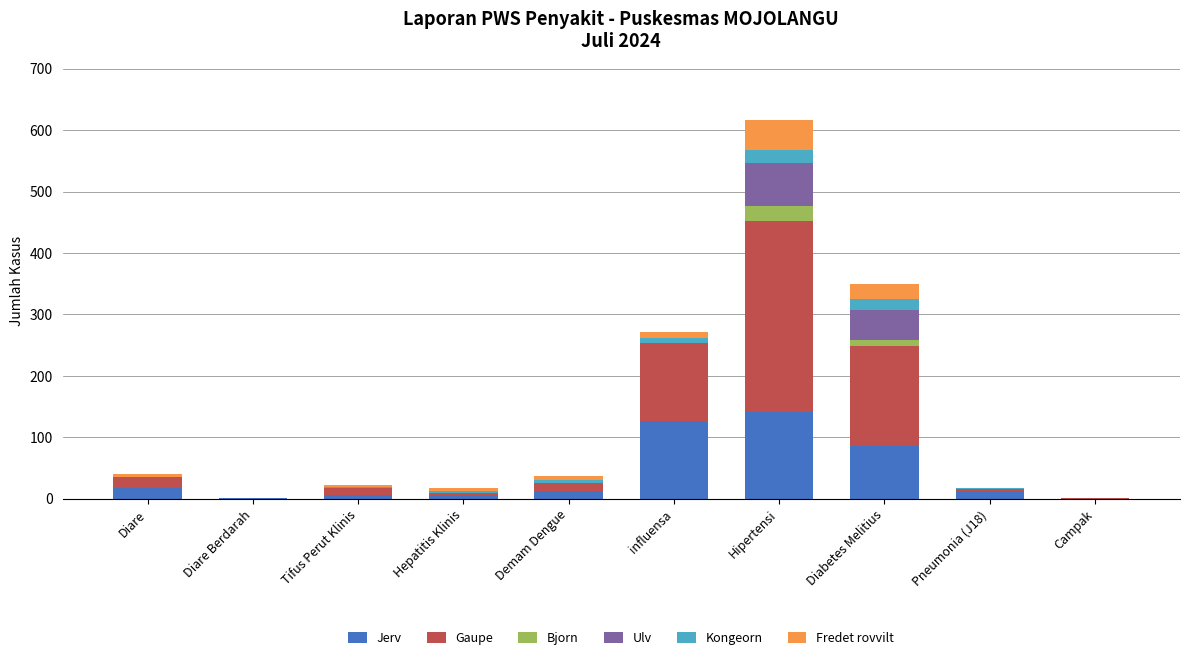

At which category is the sum across all series the highest?

Hipertensi